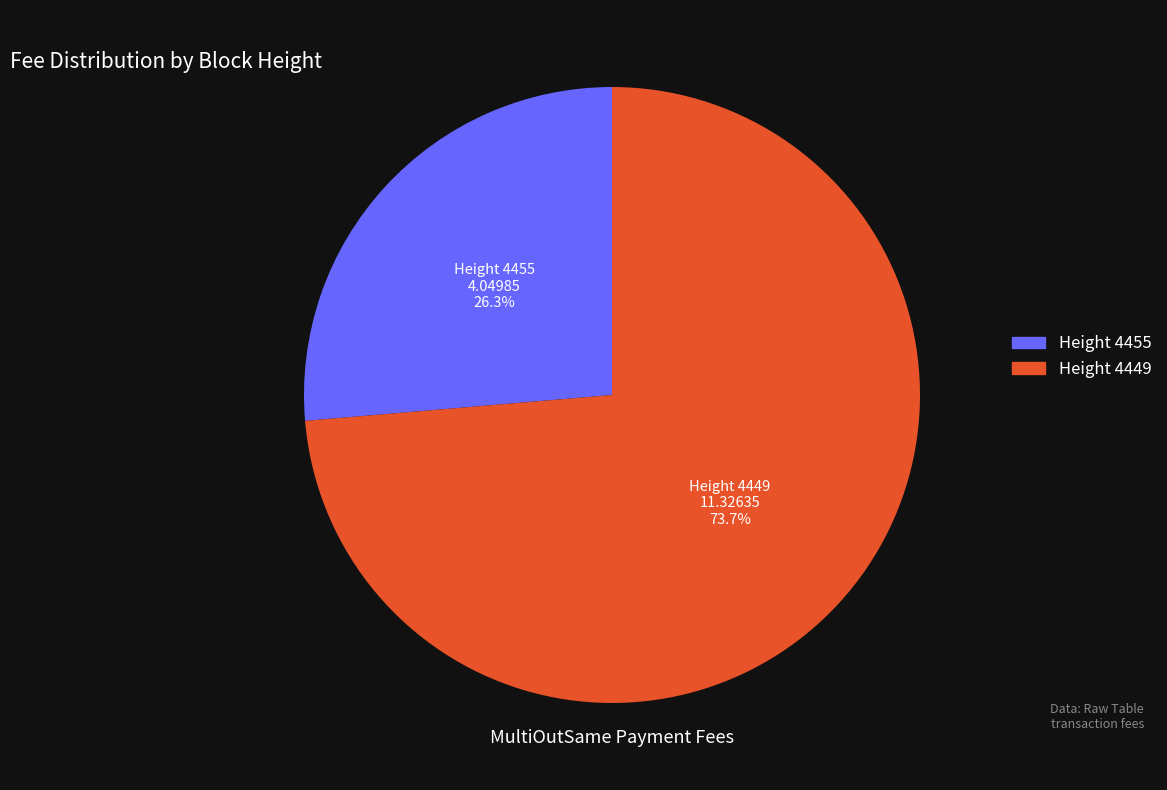

Does any single category account for the majority?

Yes